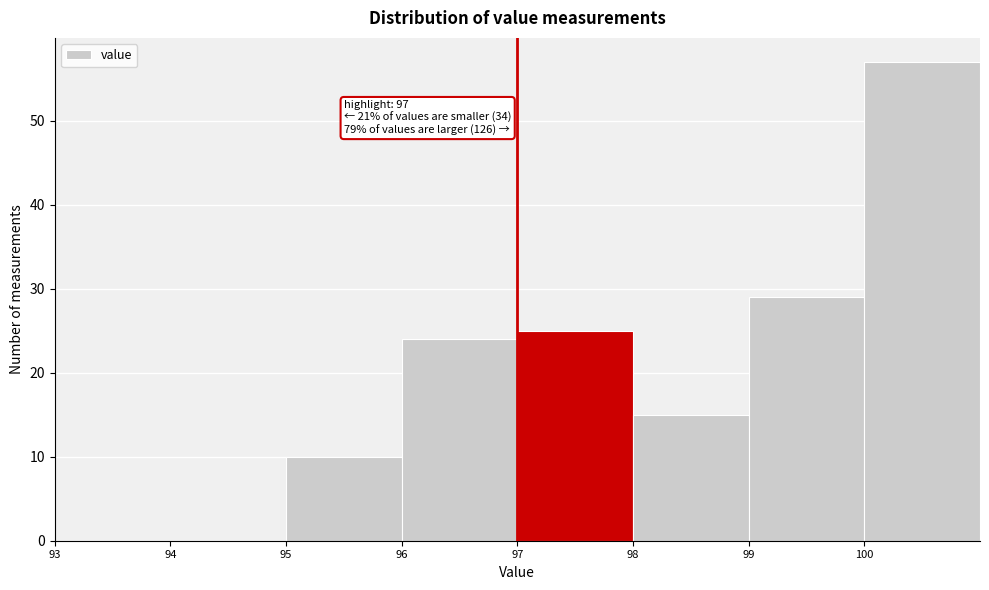

Which range on the x-axis has the tallest bar?

100 to 101